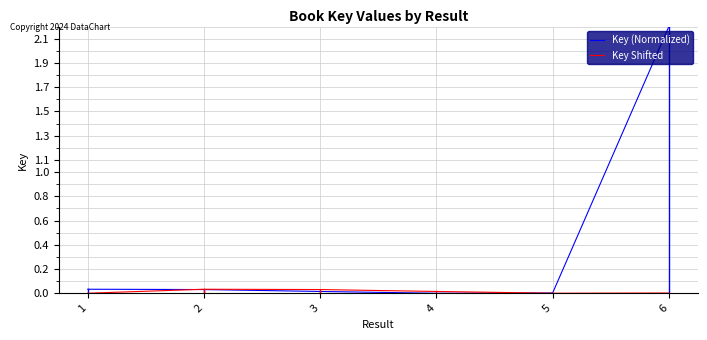

Which category has the highest value across all series?

6